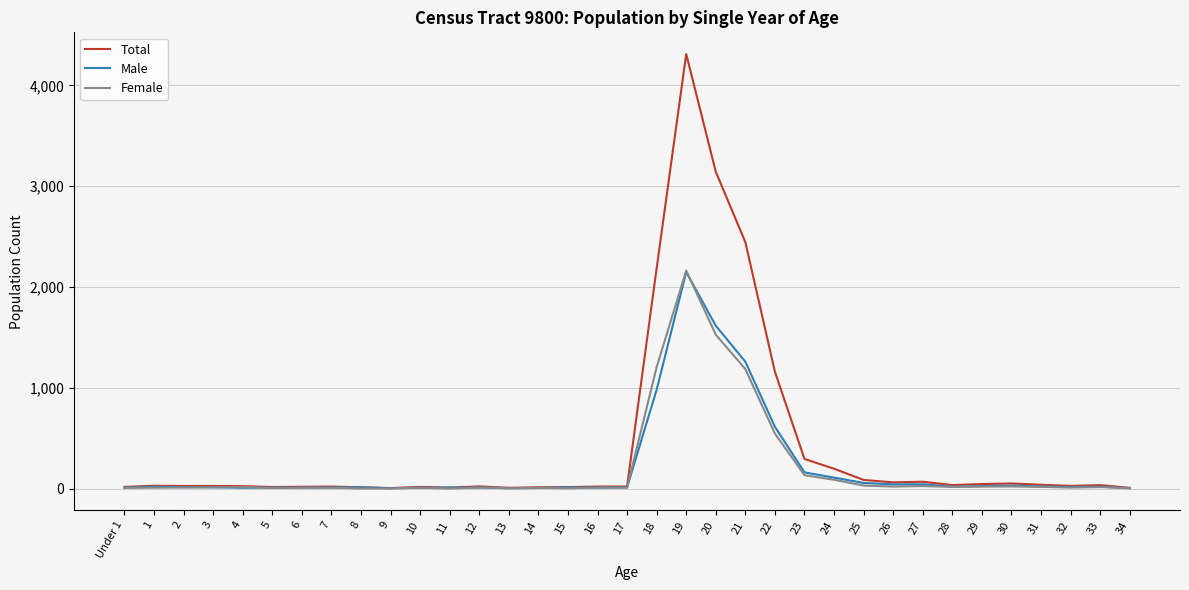

At which label does Male first exceed 15?

1